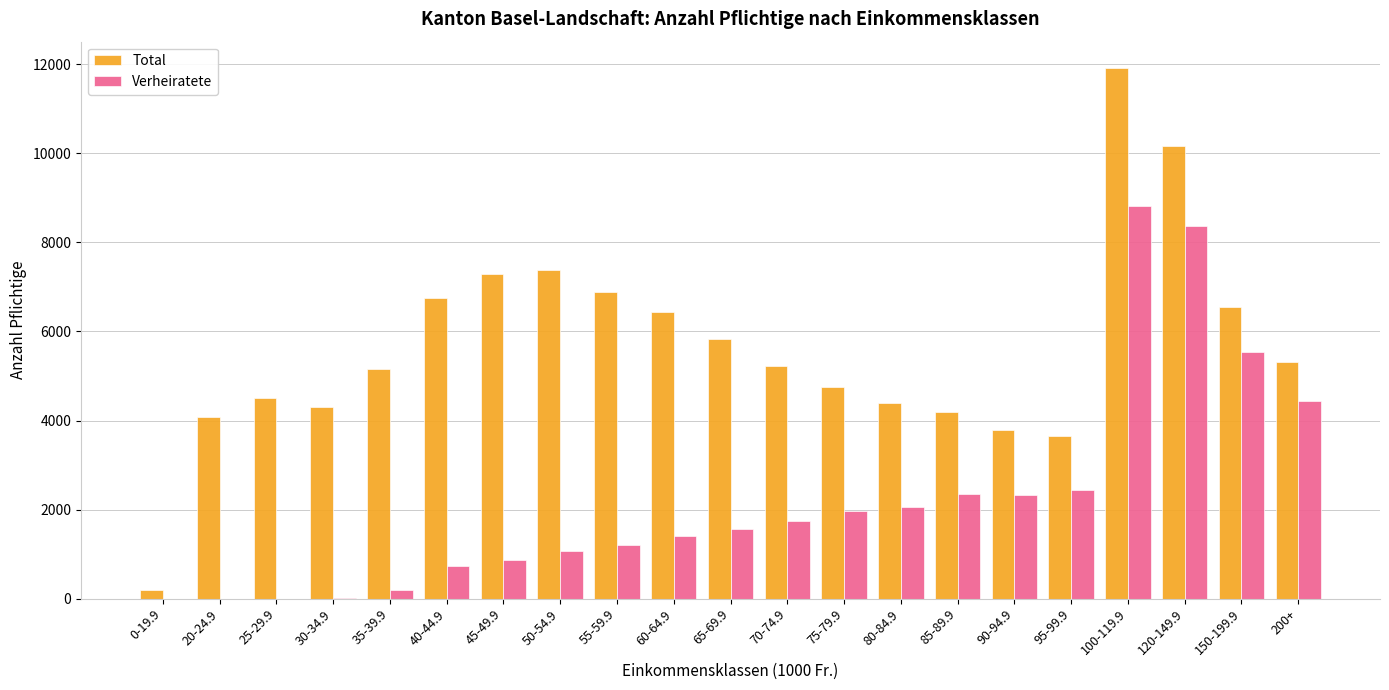

What is the sum of all Total values?

118779